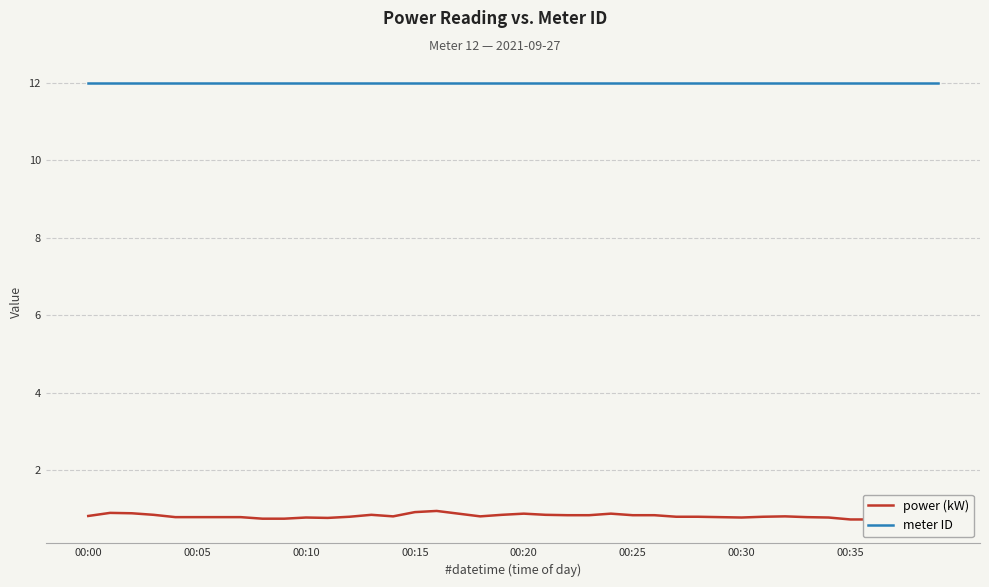

What is the average value of the meter ID series?

12.0